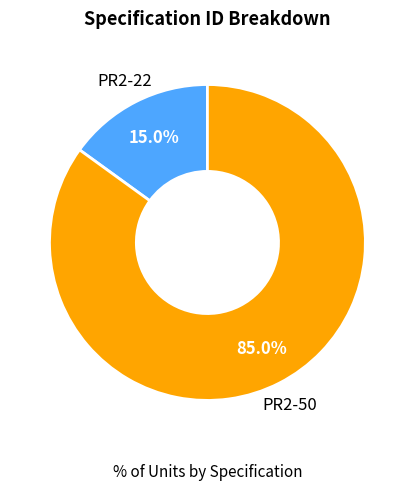

Which category has the biggest portion of the pie?

PR2-50